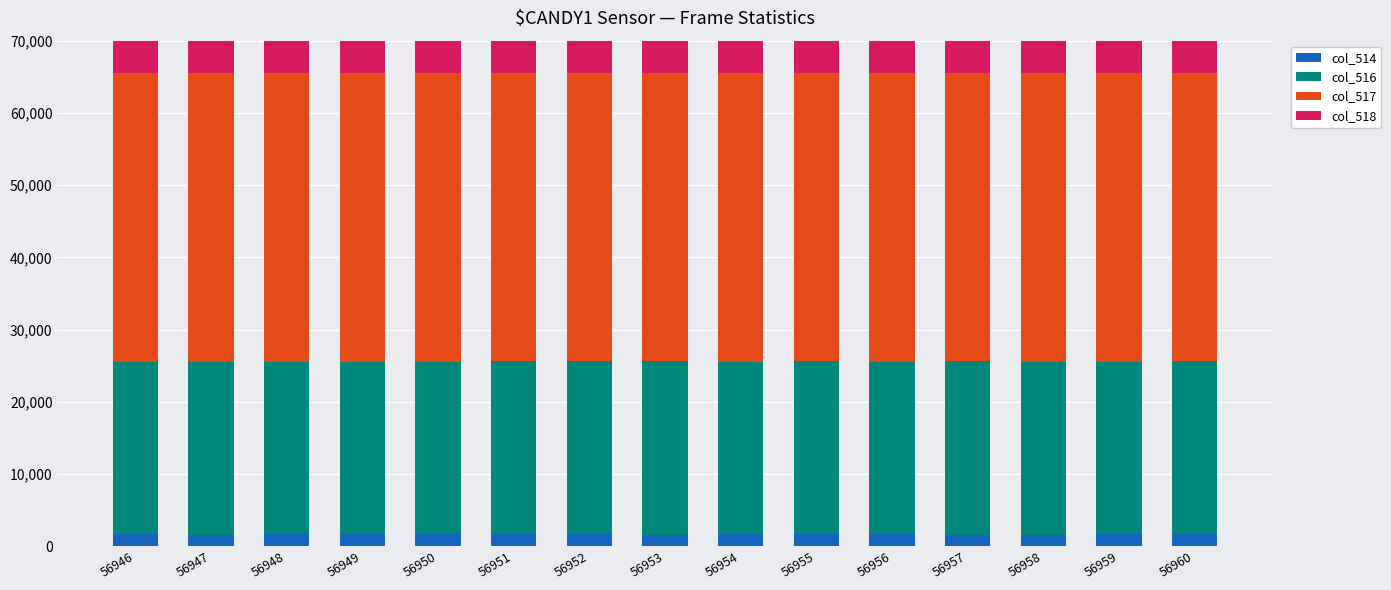

What are all the series names shown in the legend?

col_514, col_516, col_517, col_518